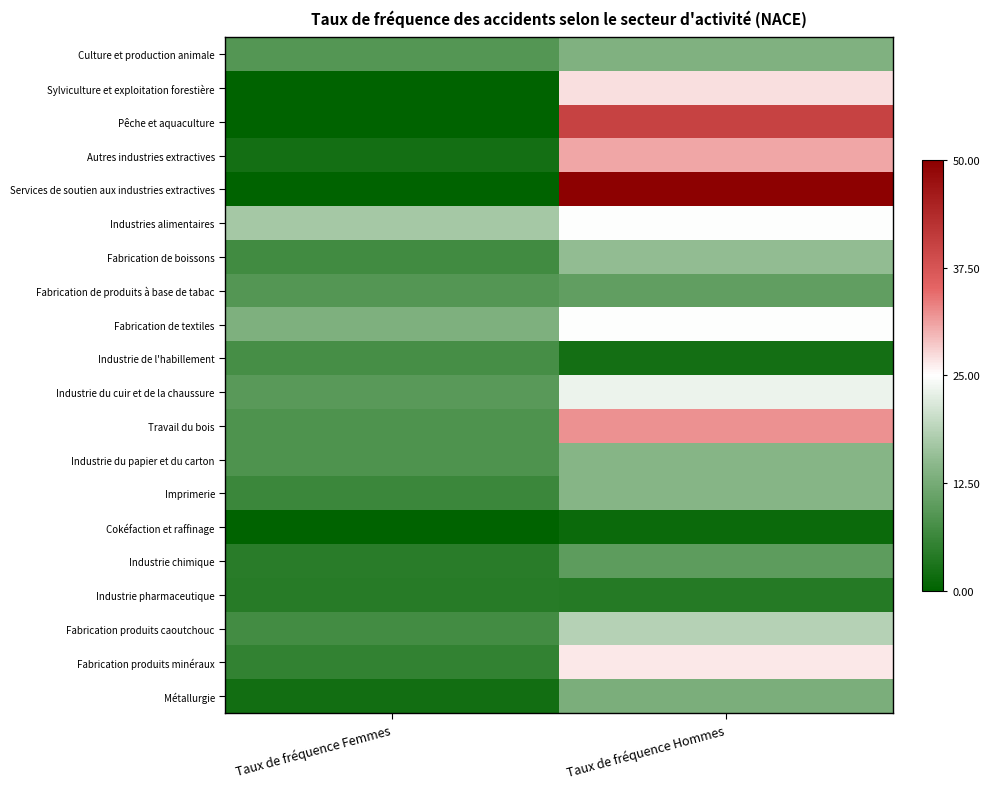

Which has a higher value, Taux de fréquence Hommes or Taux de fréquence Femmes?

Taux de fréquence Hommes